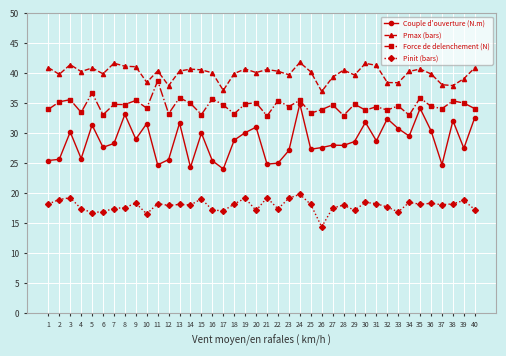

Rank the series by their average value, from lowest to highest.

Pinit (bars), Couple d'ouverture (N.m), Force de delenchement (N), Pmax (bars)